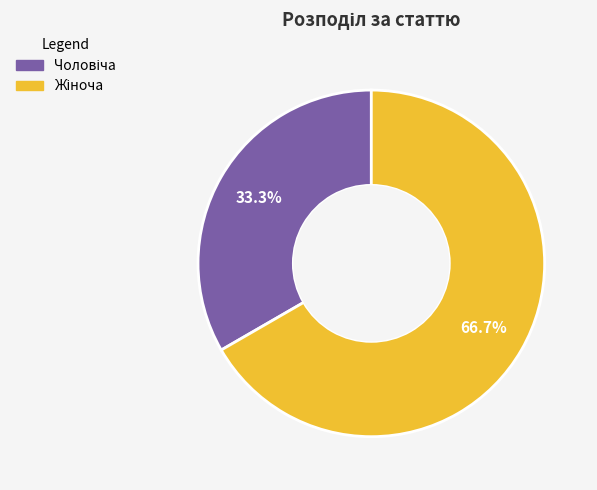

Does any single category account for the majority?

Yes